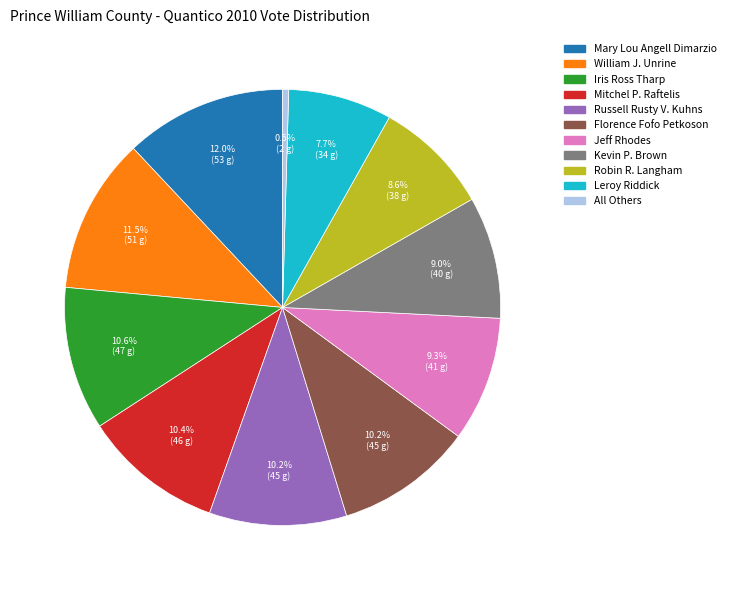

True or false: William J. Unrine accounts for 25% of the total.

False